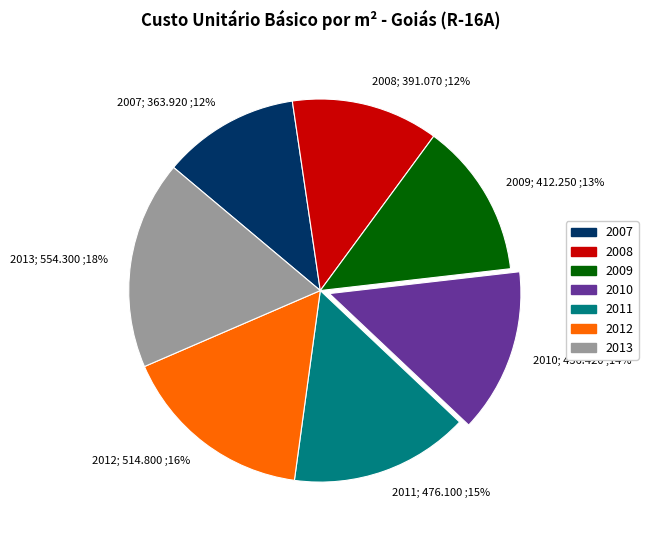

To the nearest percent, what portion does 2009 represent?

13%